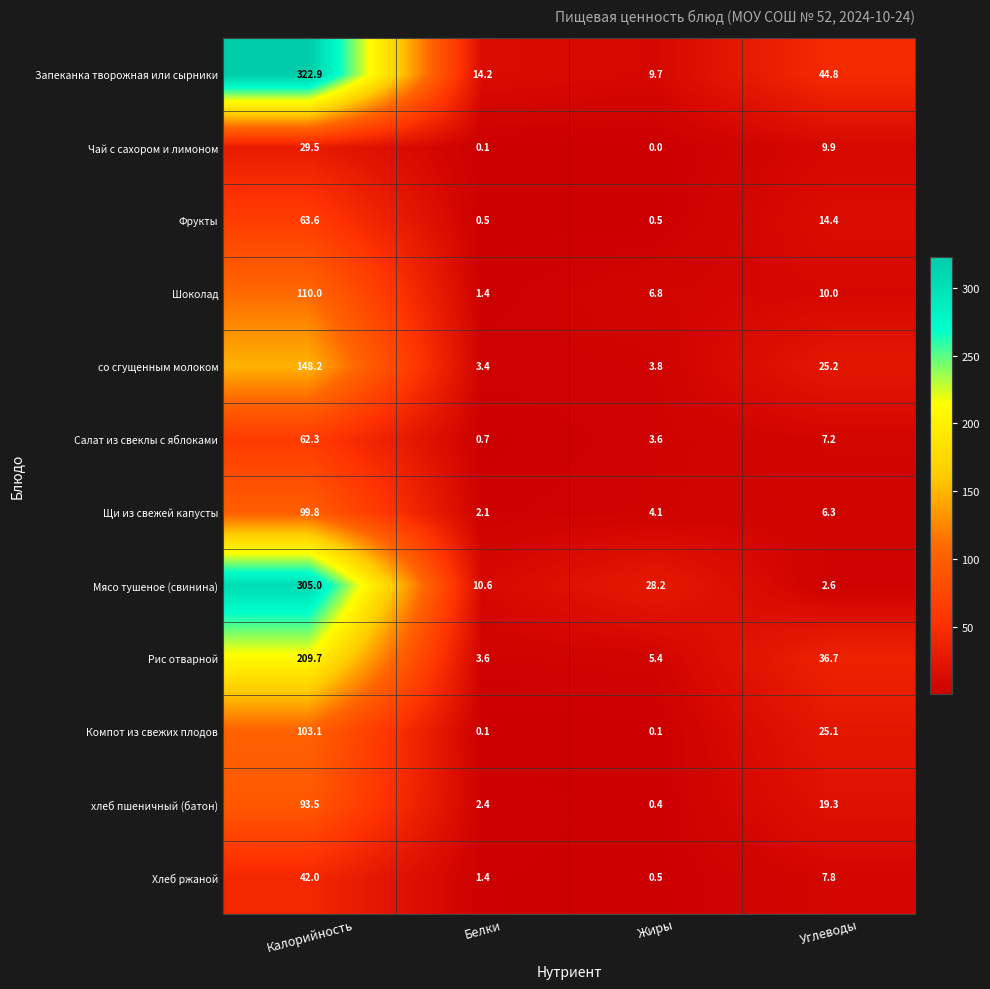

Count the number of categories in the chart.

4